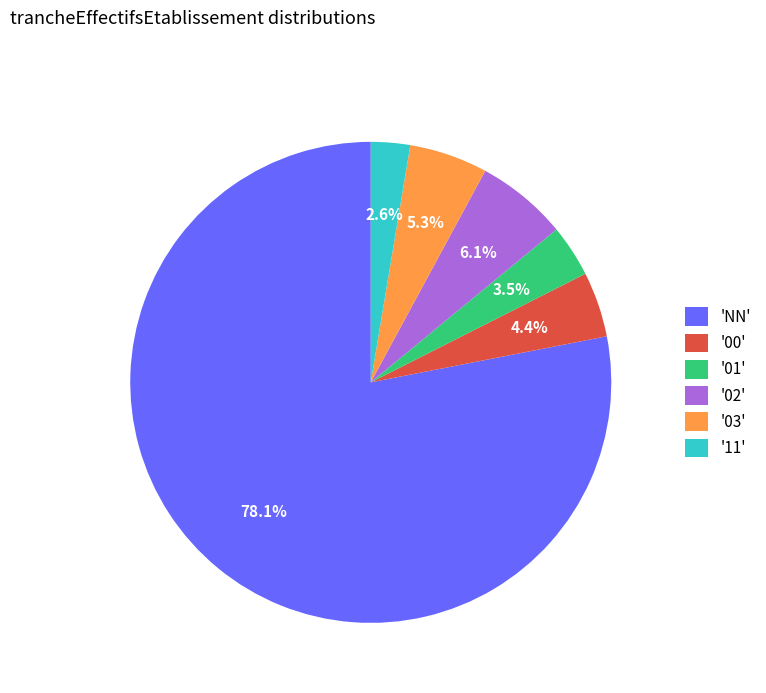

What percentage is NOT represented by 'NN'?

21.9%